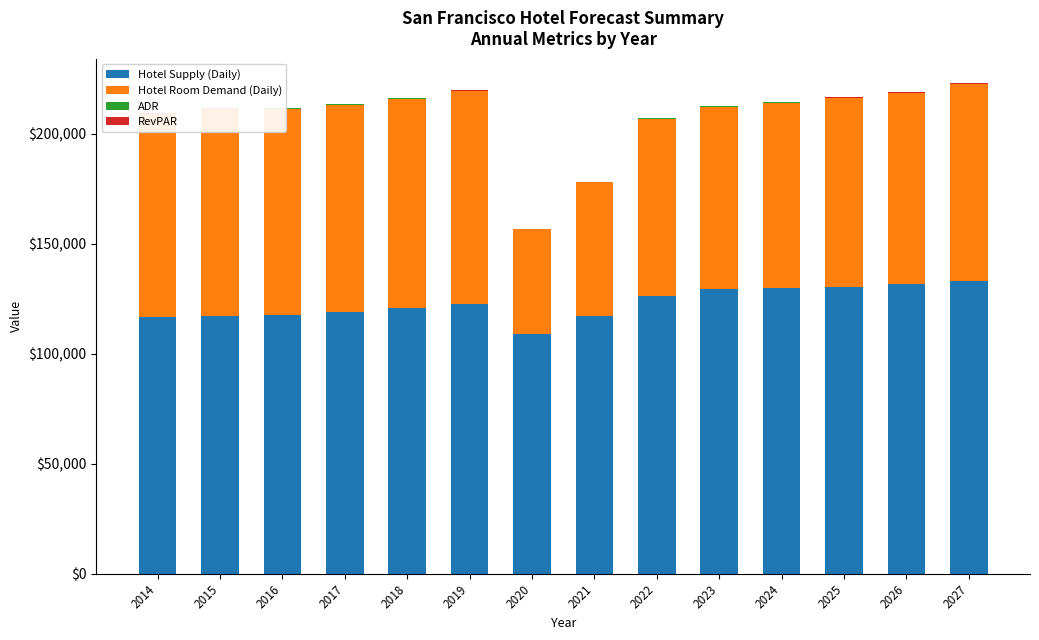

At which label does Hotel Supply (Daily) reach its peak?

2027